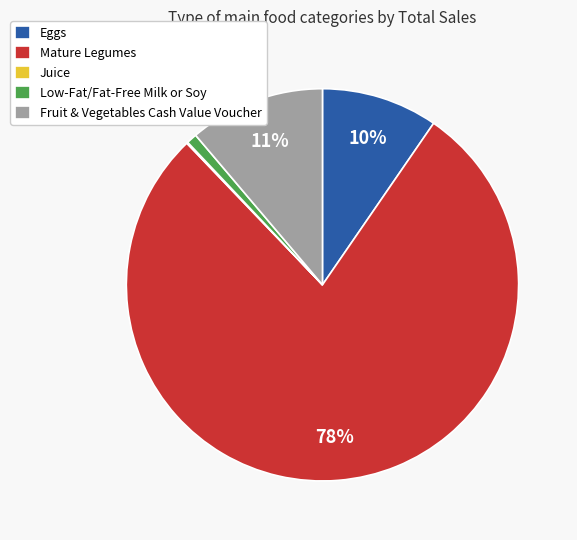

What percentage is the Fruit & Vegetables Cash Value Voucher slice, to the nearest percent?

11%